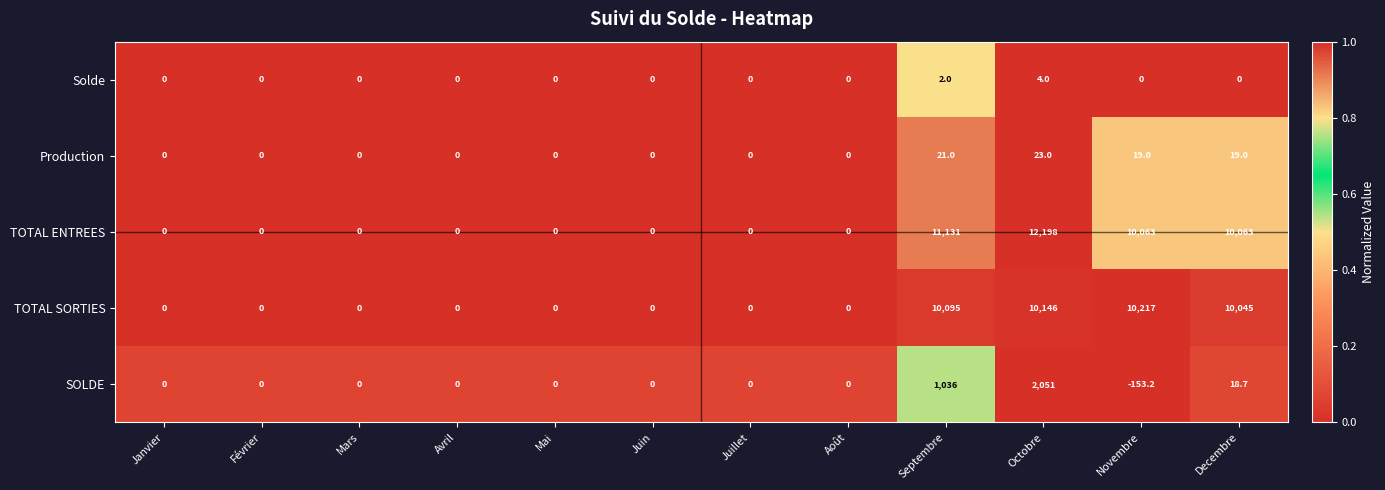

List the series in order of their peak value, highest first.

TOTAL ENTREES, TOTAL SORTIES, SOLDE, Production, Solde